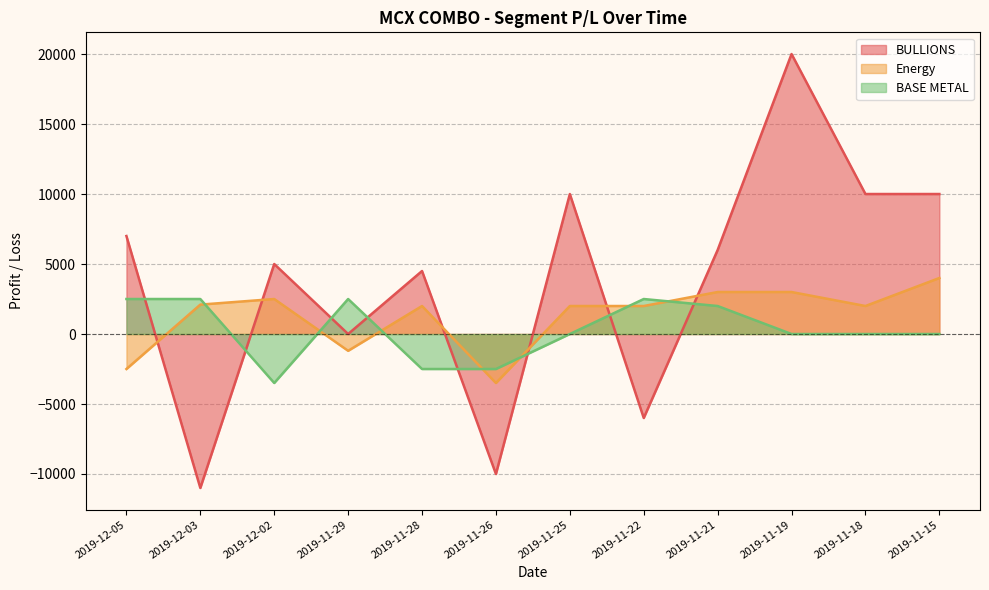

Where is the first local minimum for BULLIONS?

2019-12-03